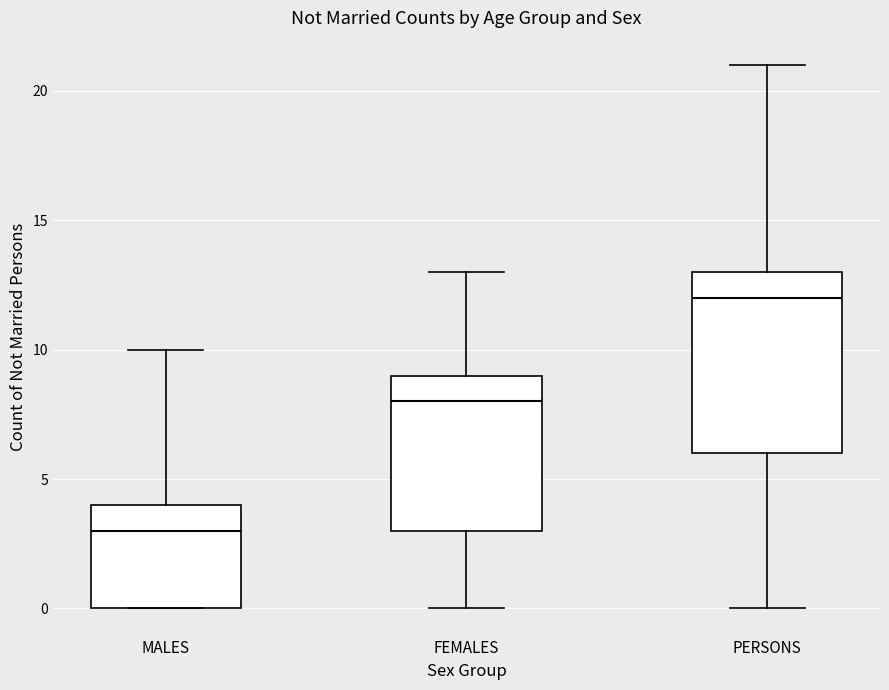

Comparing the boxes themselves (not the whiskers), which one is the tallest?

PERSONS